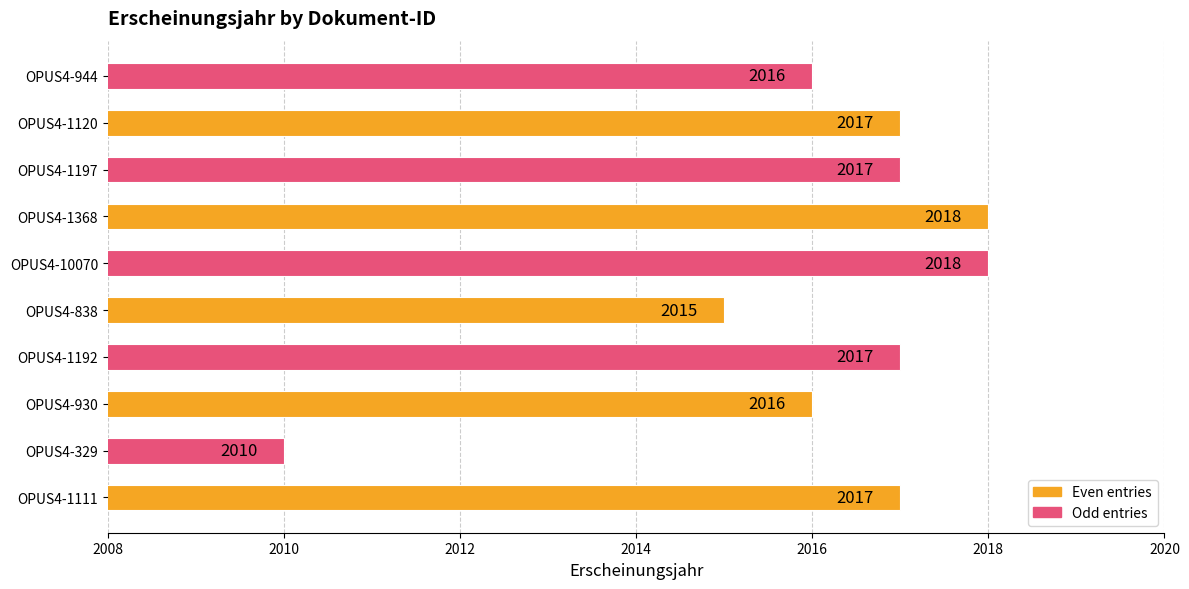

At which category does the chart reach its minimum across all series?

OPUS4-329